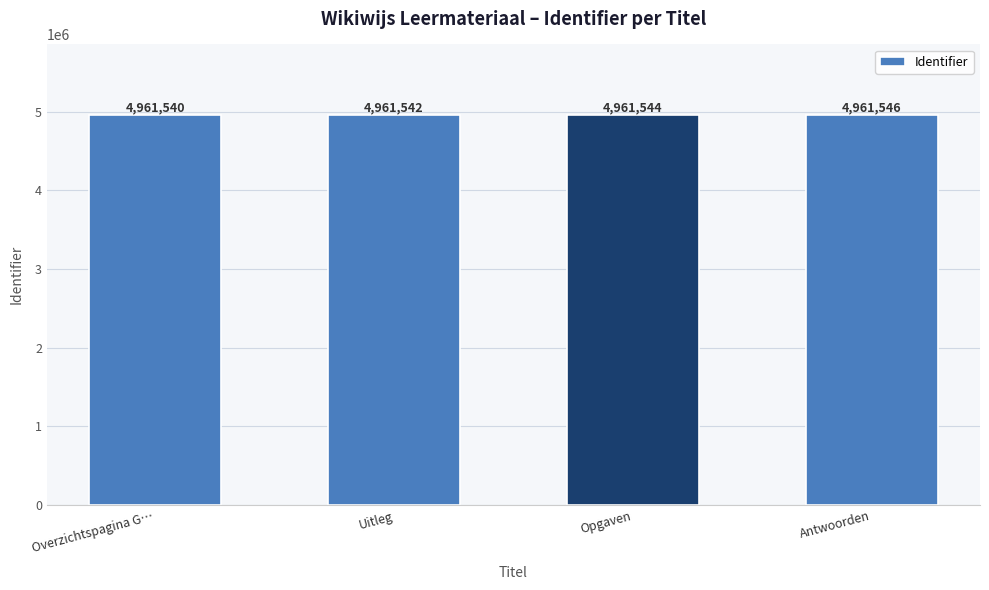

What is the difference between the values at Uitleg and Antwoorden?

4